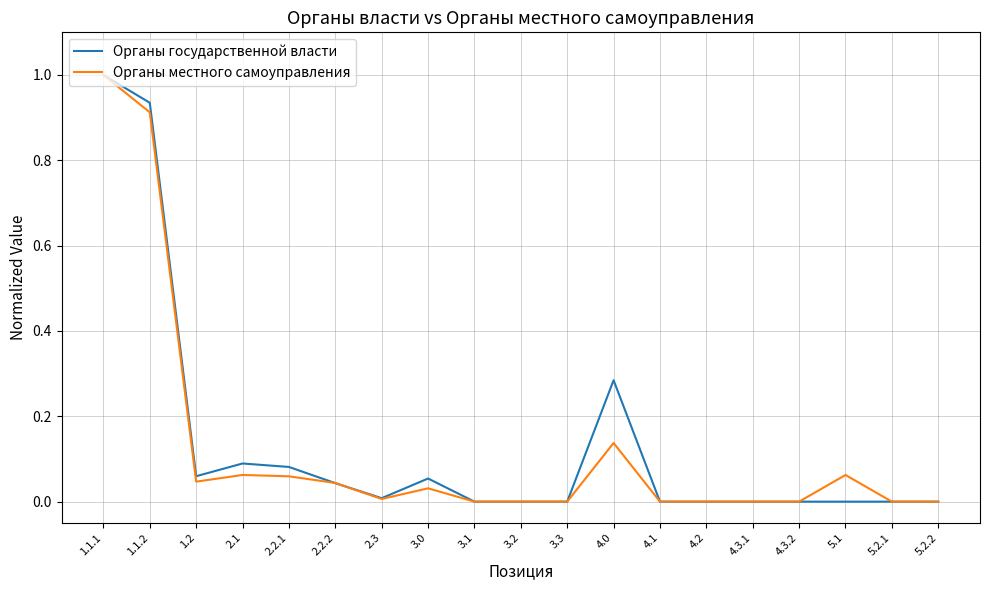

At which category does the chart reach its peak across all series?

1.1.1